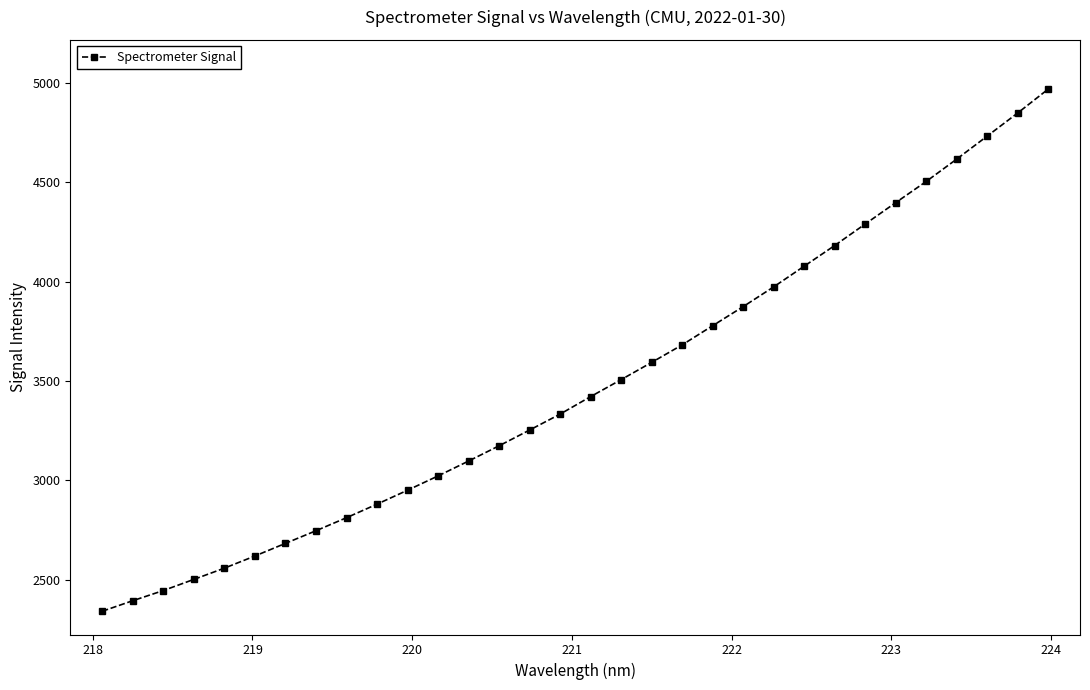

What is the value of the 13th point from the left?

3096.7